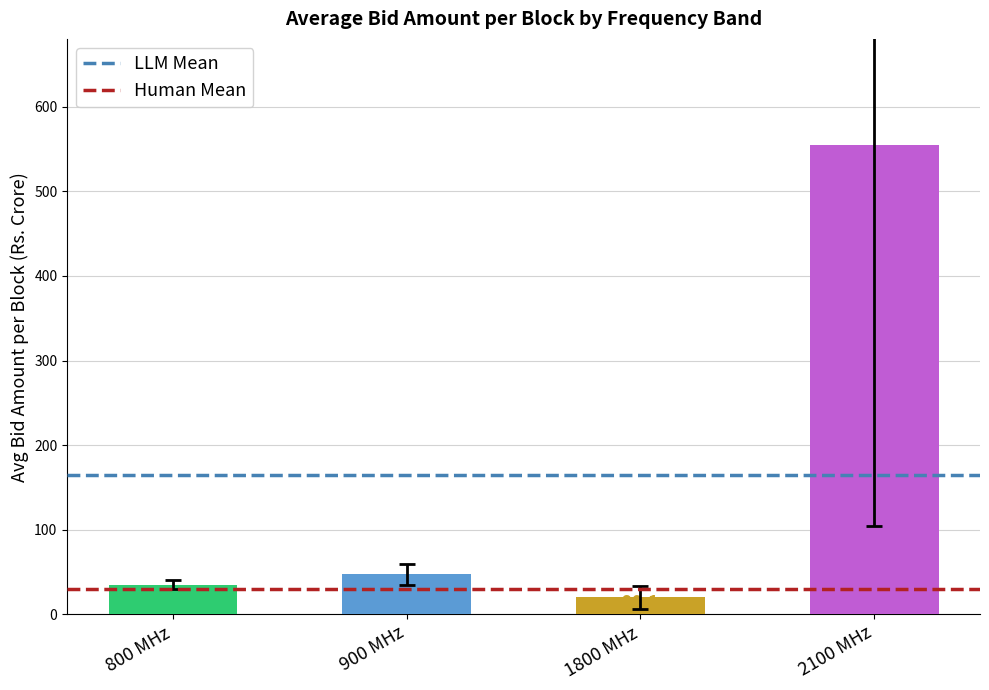

What are all the series names shown in the legend?

LLM Mean, Human Mean